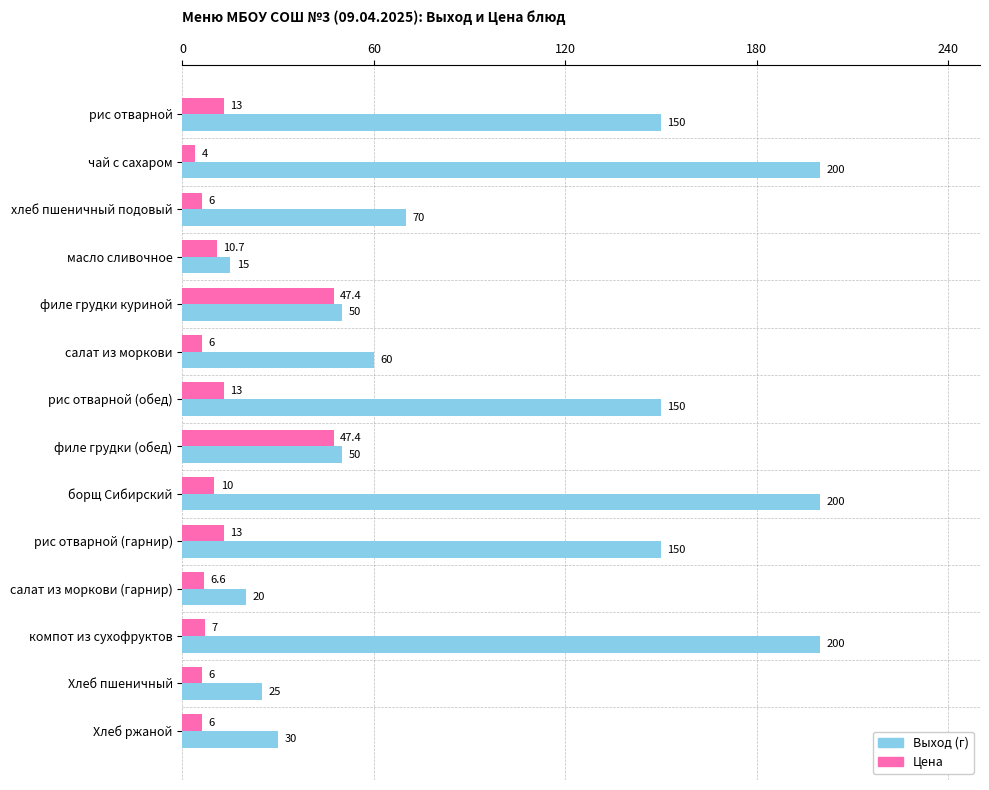

What is the approximate value of Выход (г) at компот из сухофруктов?

200.0